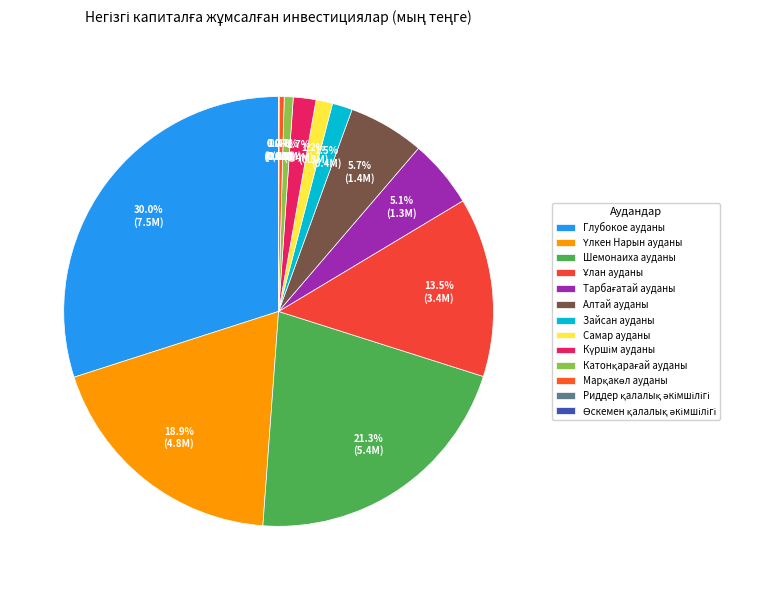

Which category has the biggest portion of the pie?

Глубокое ауданы